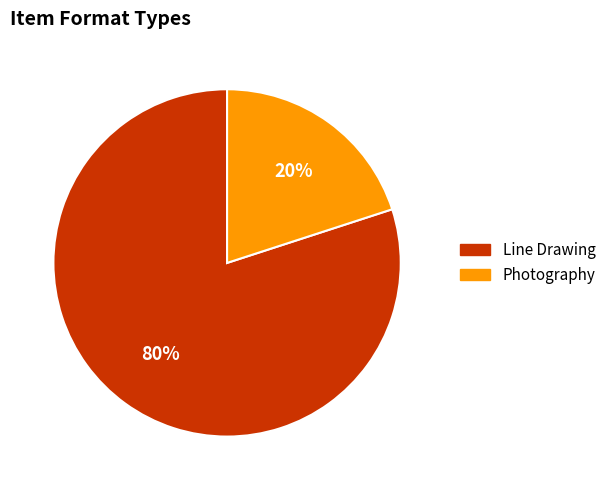

To the nearest percent, what is the difference between the largest and smallest slice percentages?

60%